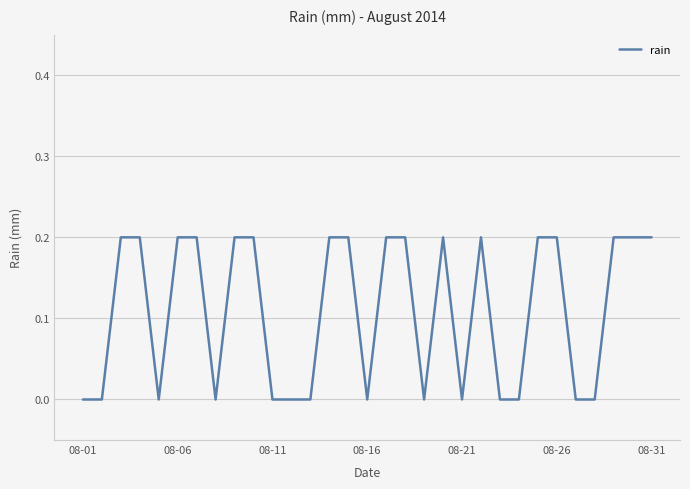

Does the chart display data point markers on the line(s)?

No